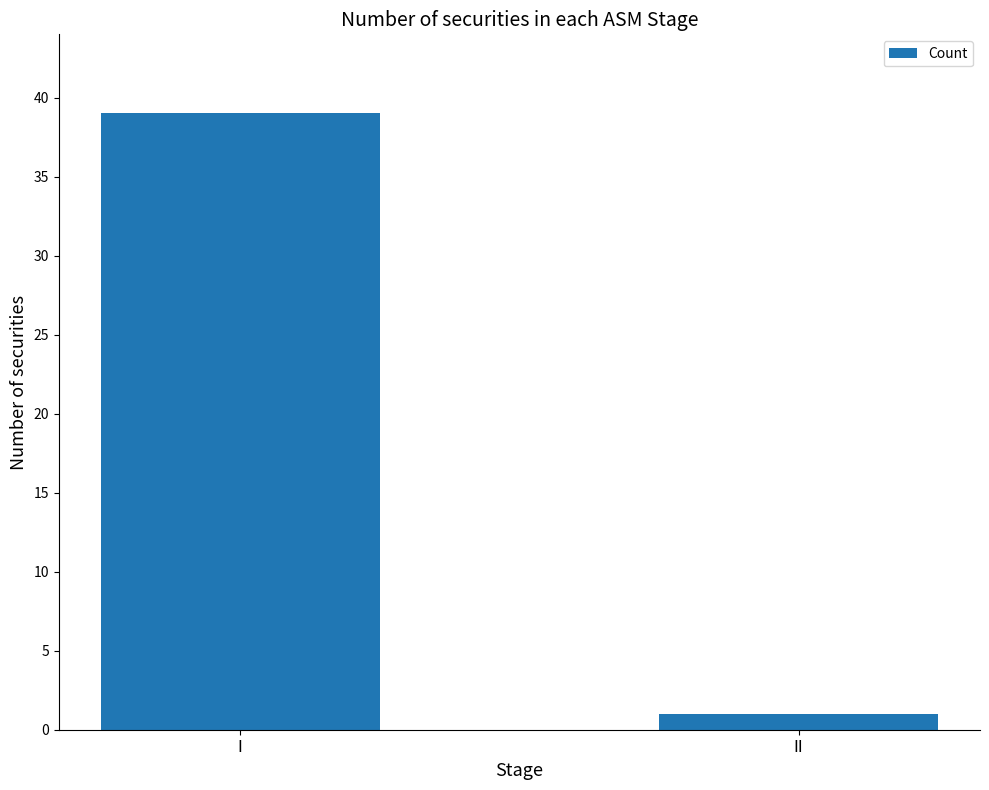

True or false: the data shows 1 at II.

True